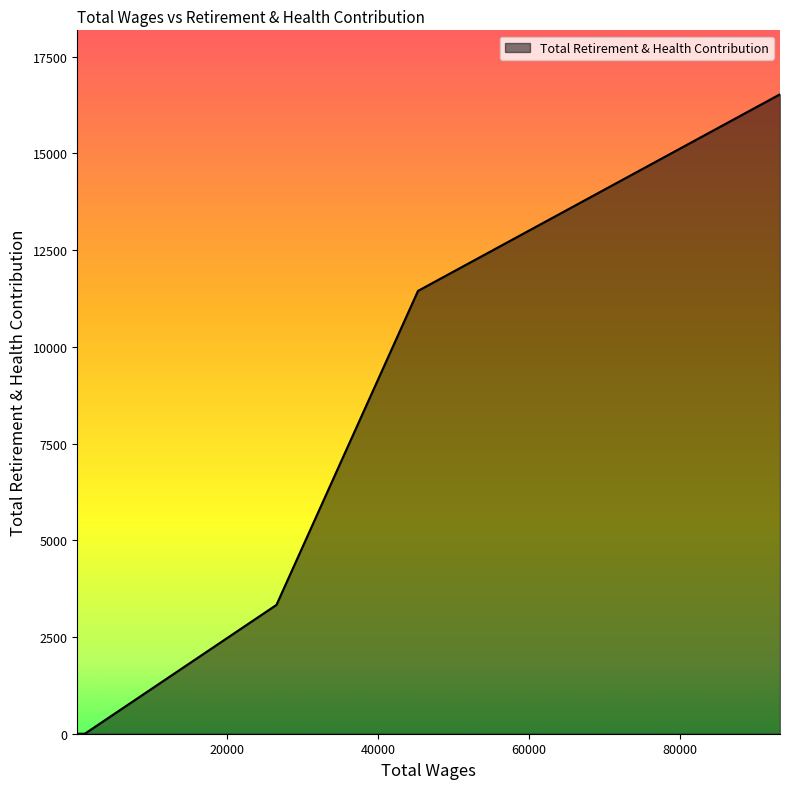

What is the greatest value displayed?

16530